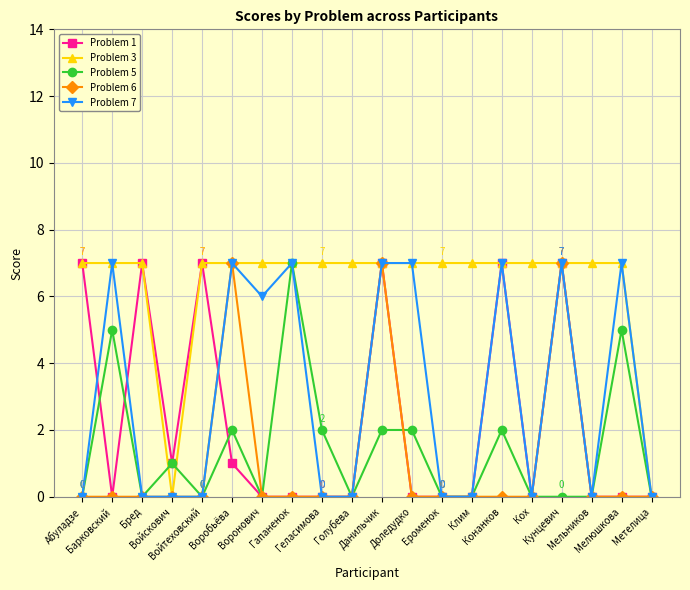

At which category does Problem 1 reach its first local peak?

Бред